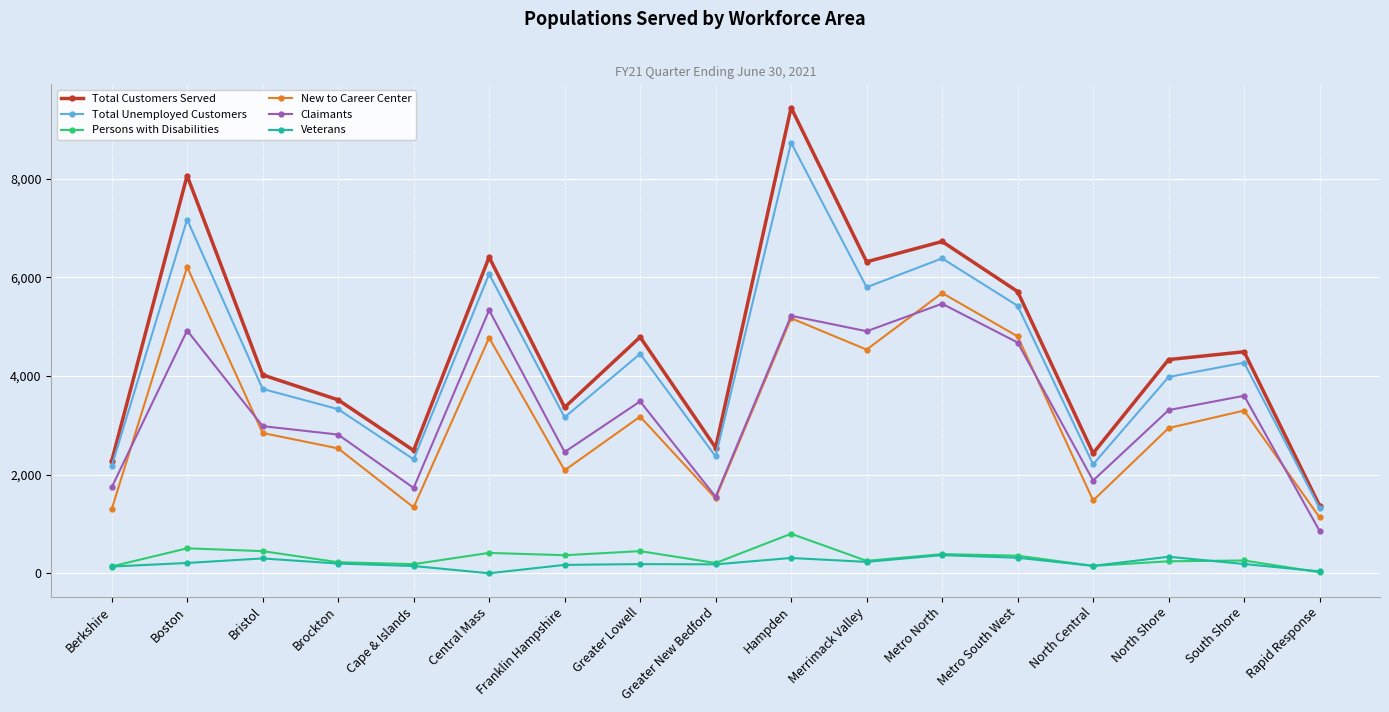

What are all the series names shown in the legend?

Total Customers Served, Total Unemployed Customers, Persons with Disabilities, New to Career Center, Claimants, Veterans